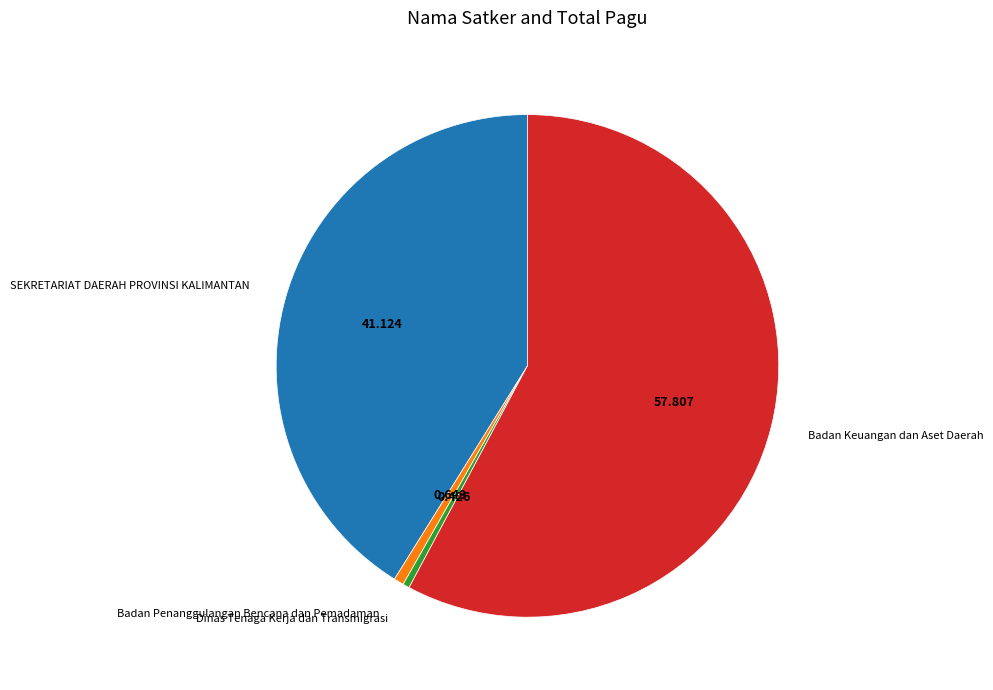

Is the sum of Badan Penanggulangan Bencana dan Pemadaman and Badan Keuangan dan Aset Daerah greater than half?

Yes